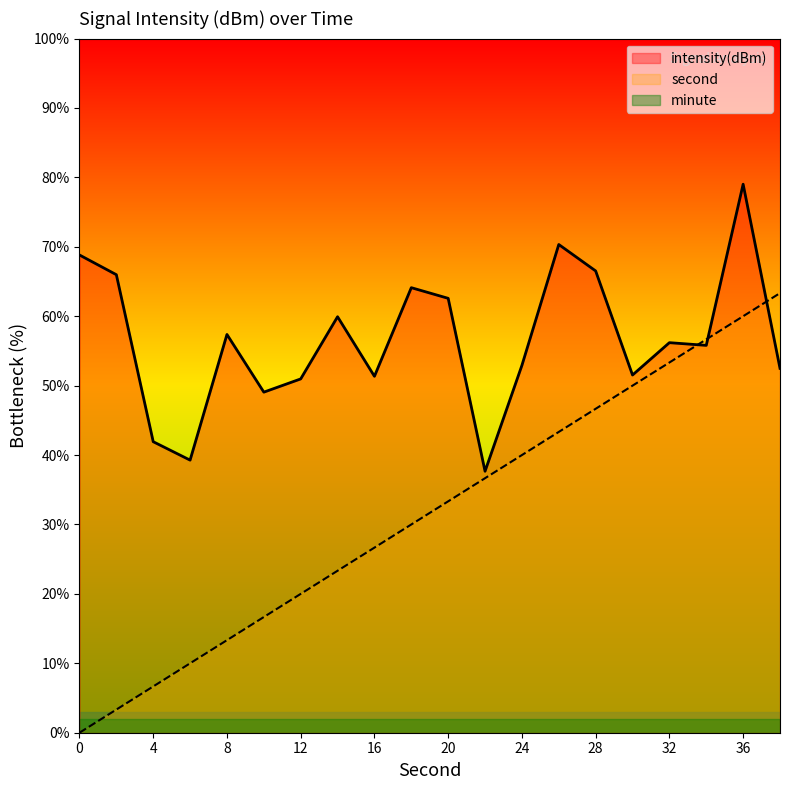

Read the second value at 38.

63.3